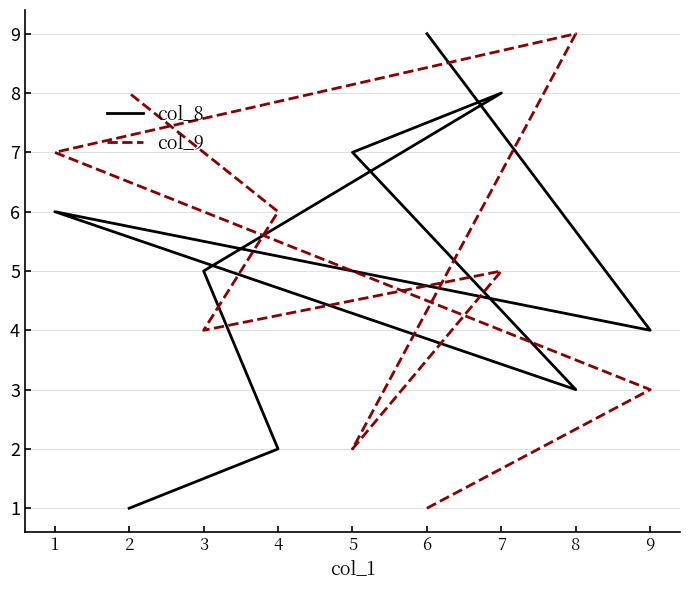

Is this an area chart (filled region under the line)?

No